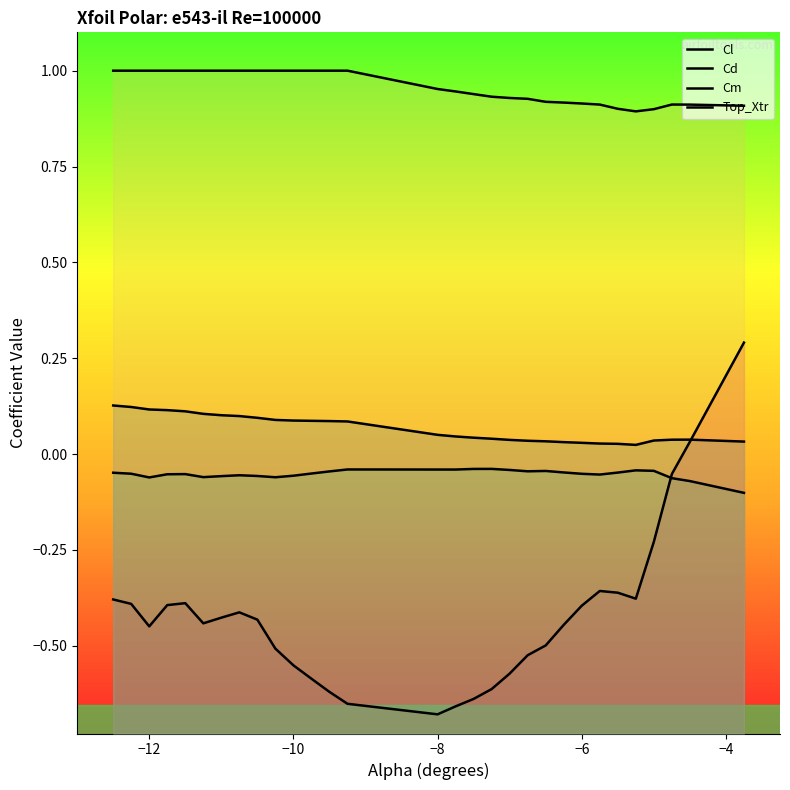

True or false: Cm and Cd intersect in this chart.

False